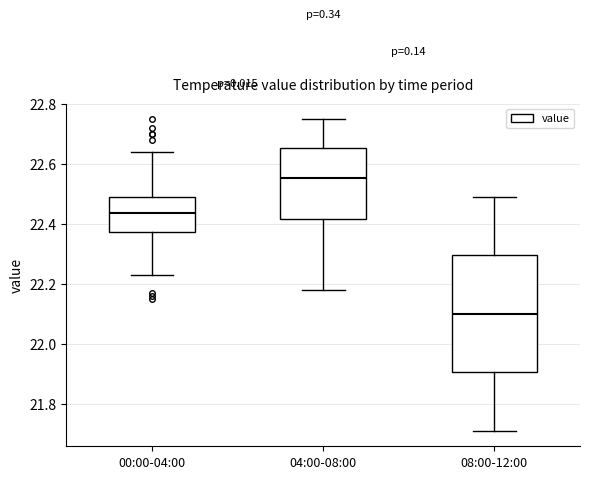

Reading left to right, read every box against the y-axis: the position of its median line, the range the box covers, and the ends of its whiskers. The values are not printed on the chart, so give them approximately, as read against the axis.

00:00-04:00: median 22.44, box 22.38 to 22.50, whiskers 22.24 to 22.64
04:00-08:00: median 22.56, box 22.42 to 22.66, whiskers 22.18 to 22.76
08:00-12:00: median 22.10, box 21.90 to 22.30, whiskers 21.72 to 22.50